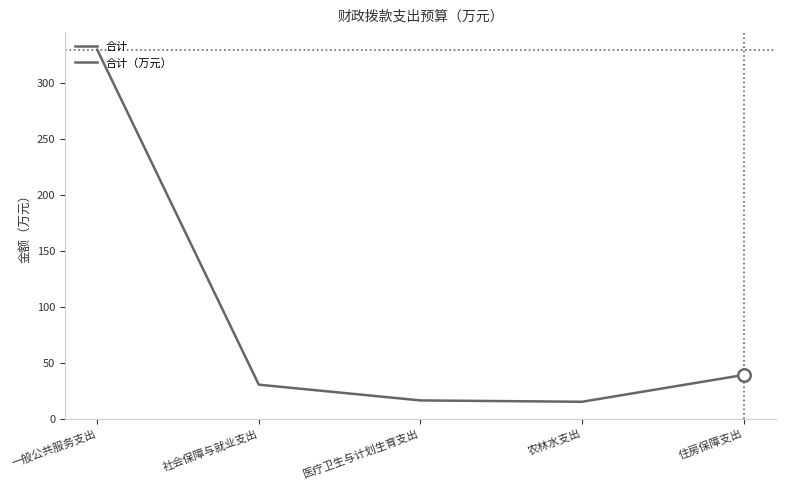

True or false: there are more than 2 points higher than both neighbors.

False